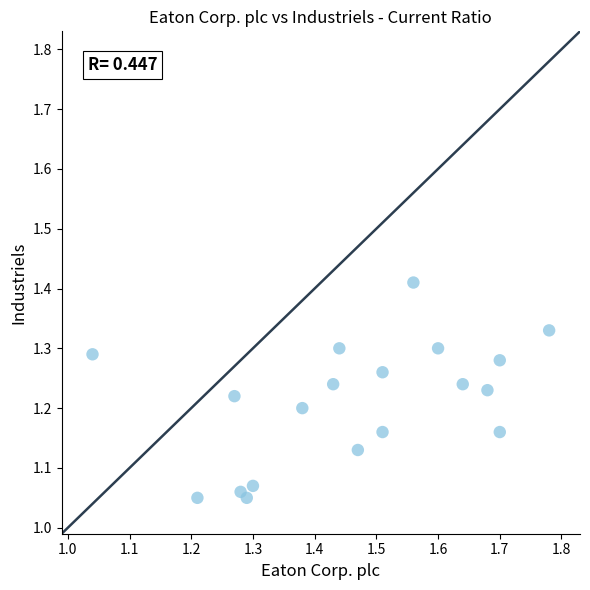

What is the range of X values (max minus min)?

0.7